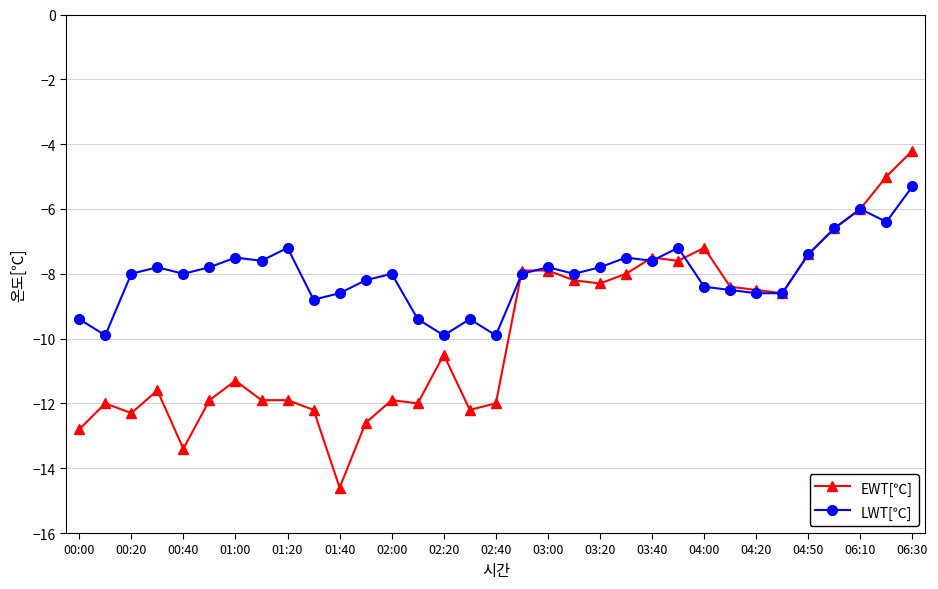

Which series has the widest spread of values?

EWT[℃]